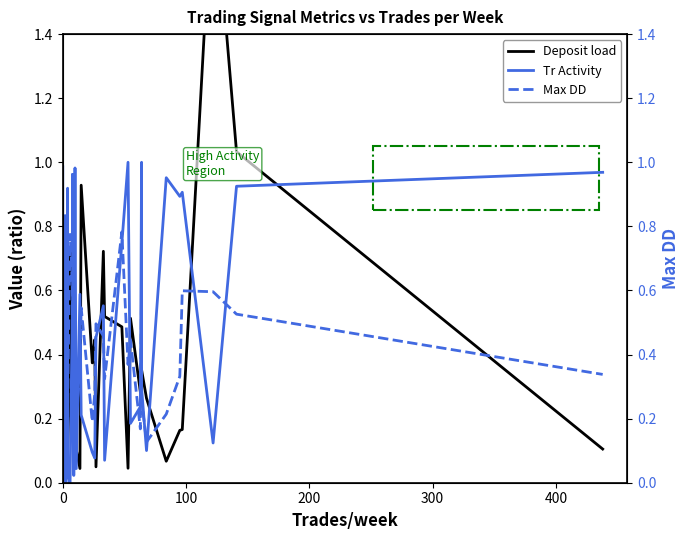

Between which two adjacent categories do Tr Activity and Max DD first intersect?

0 and 0